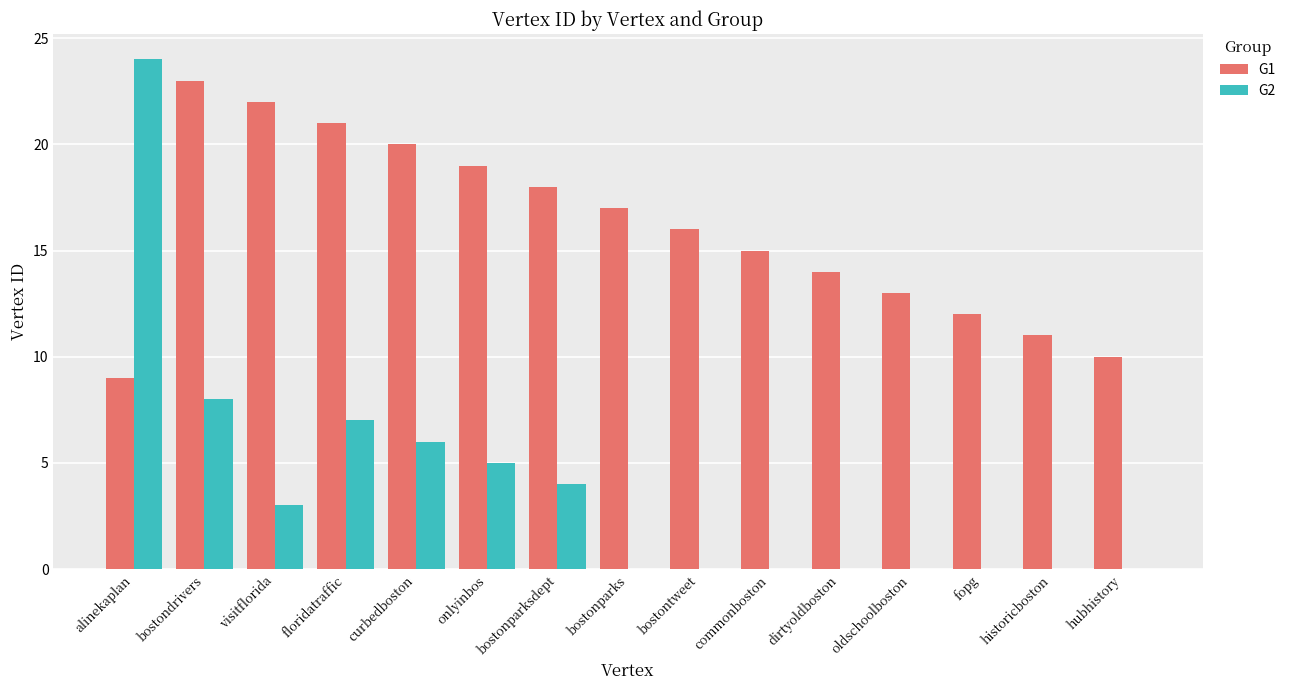

How many series are shown in this chart?

2